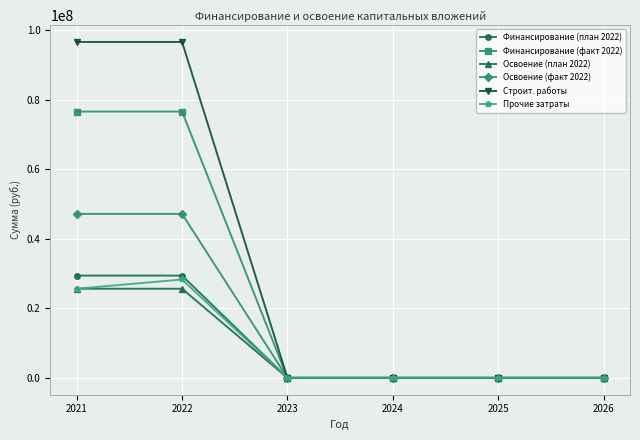

Is the value of Финансирование (факт 2022) at 2022 greater than the value of Освоение (факт 2022) at 2025?

Yes